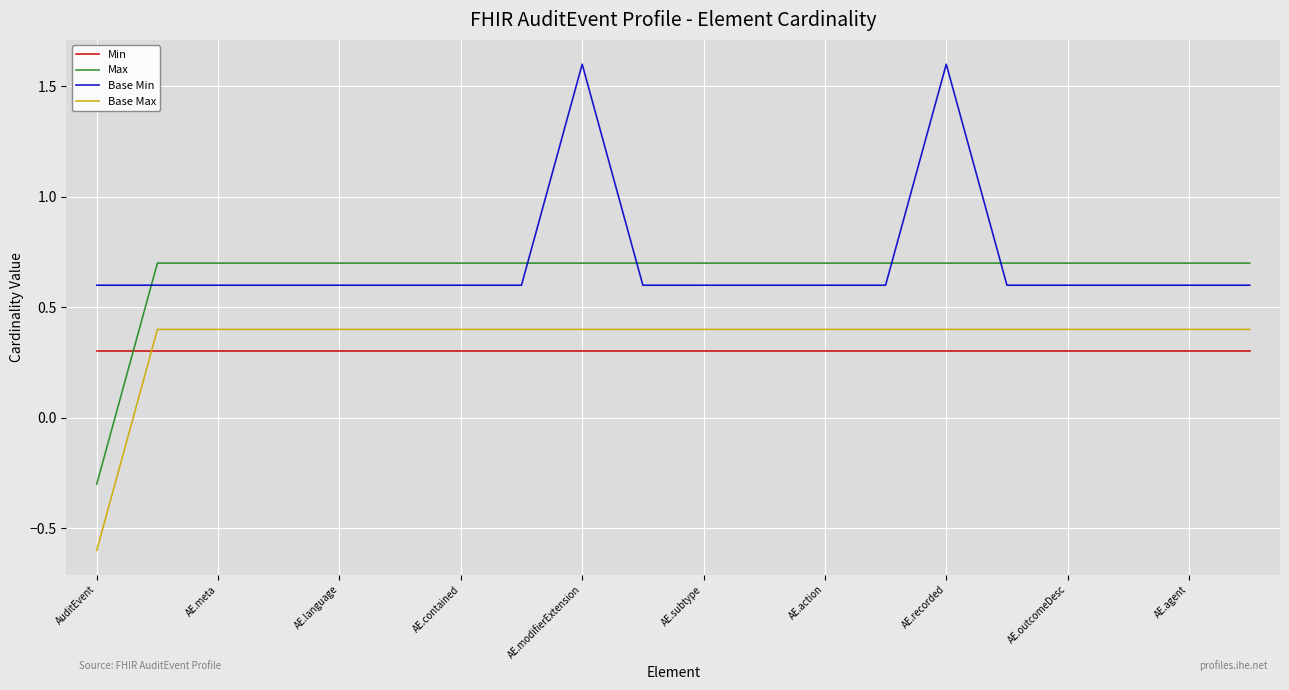

True or false: Max and Base Min cross at least once.

True